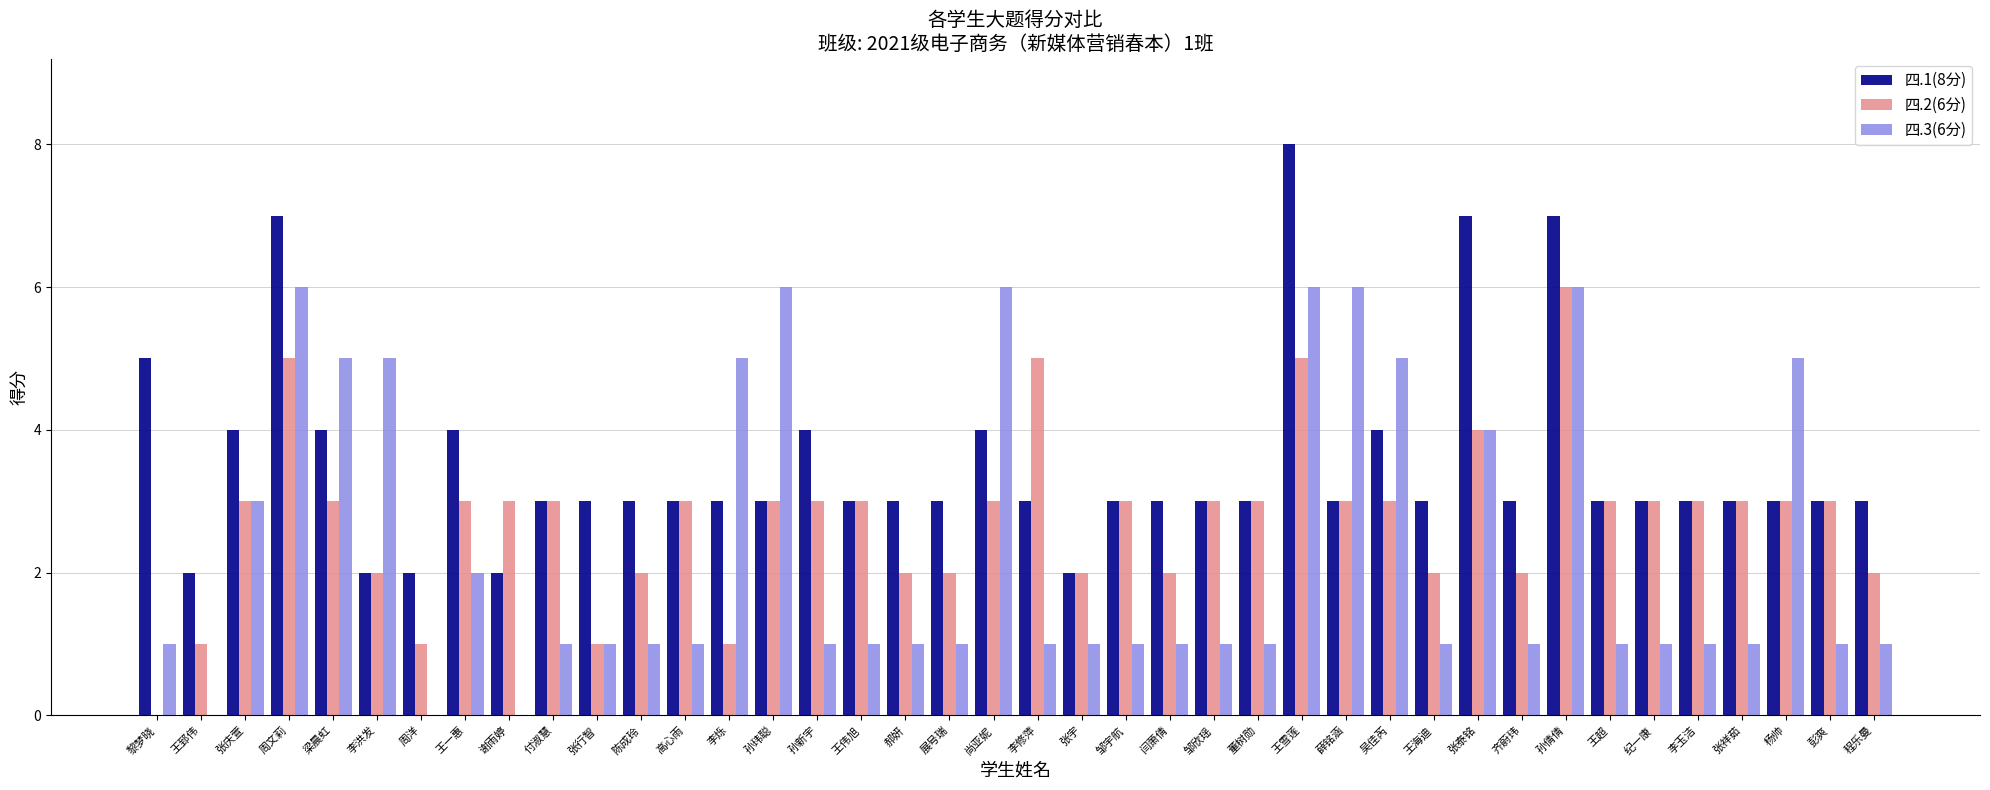

Is it true that 四.3(6分) equals 5 at 李烁?

True